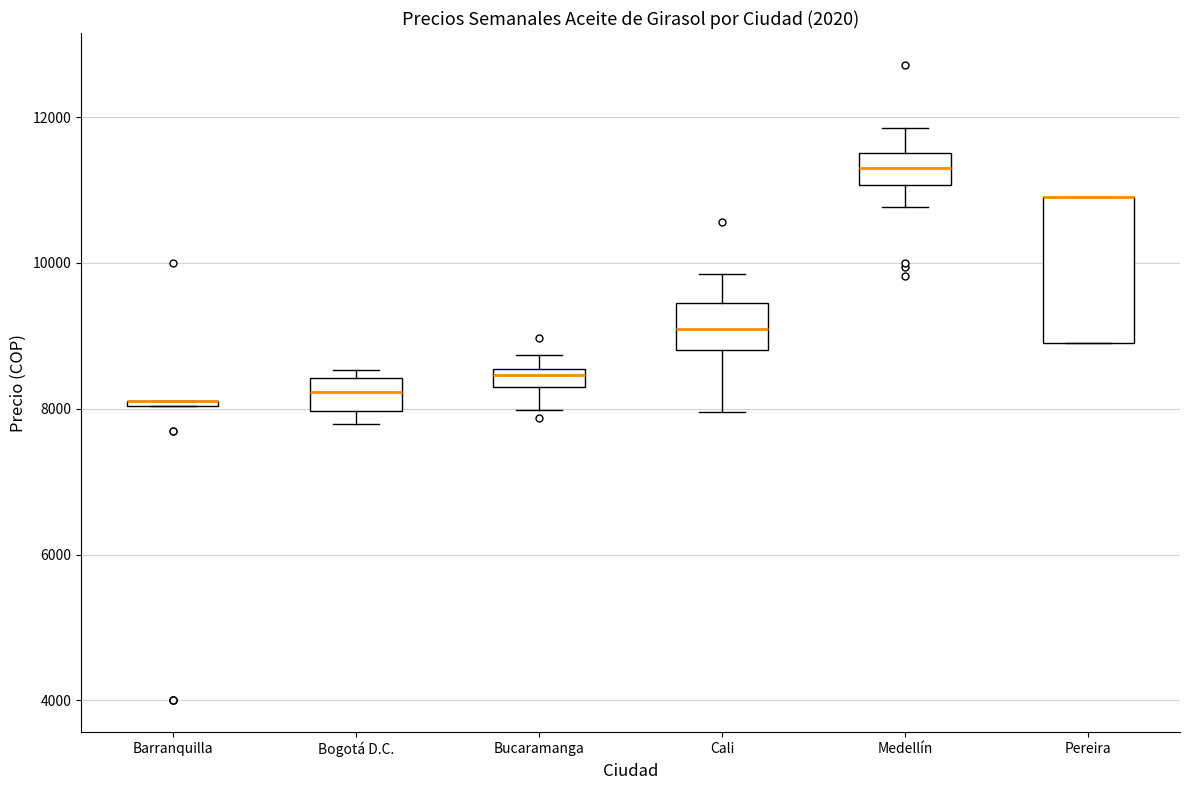

Which box is the tallest, from its lower edge to its upper edge?

Pereira